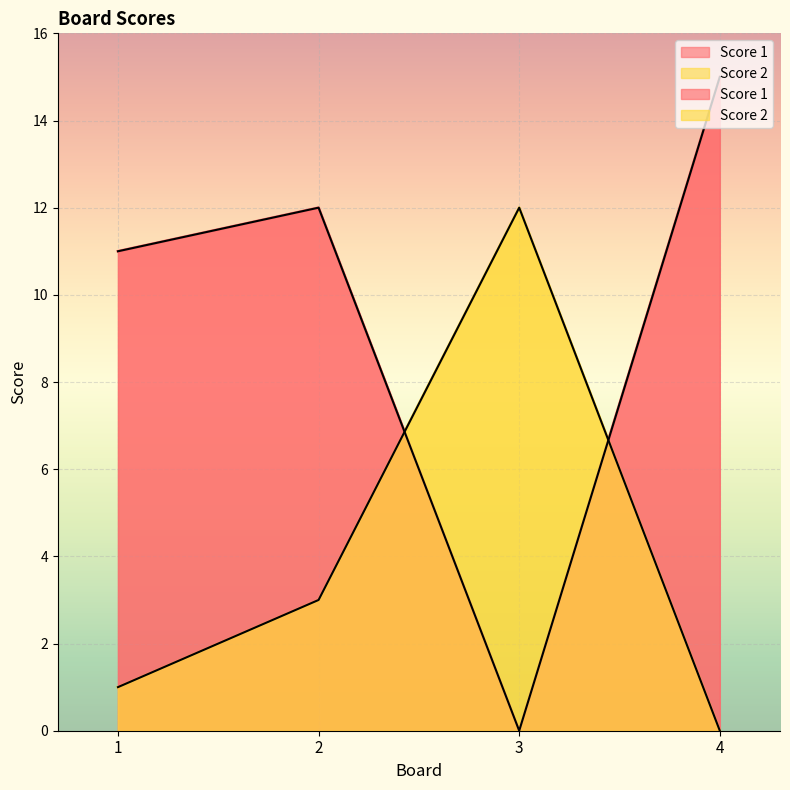

True or false: Score 1 and Score 2 intersect in this chart.

True